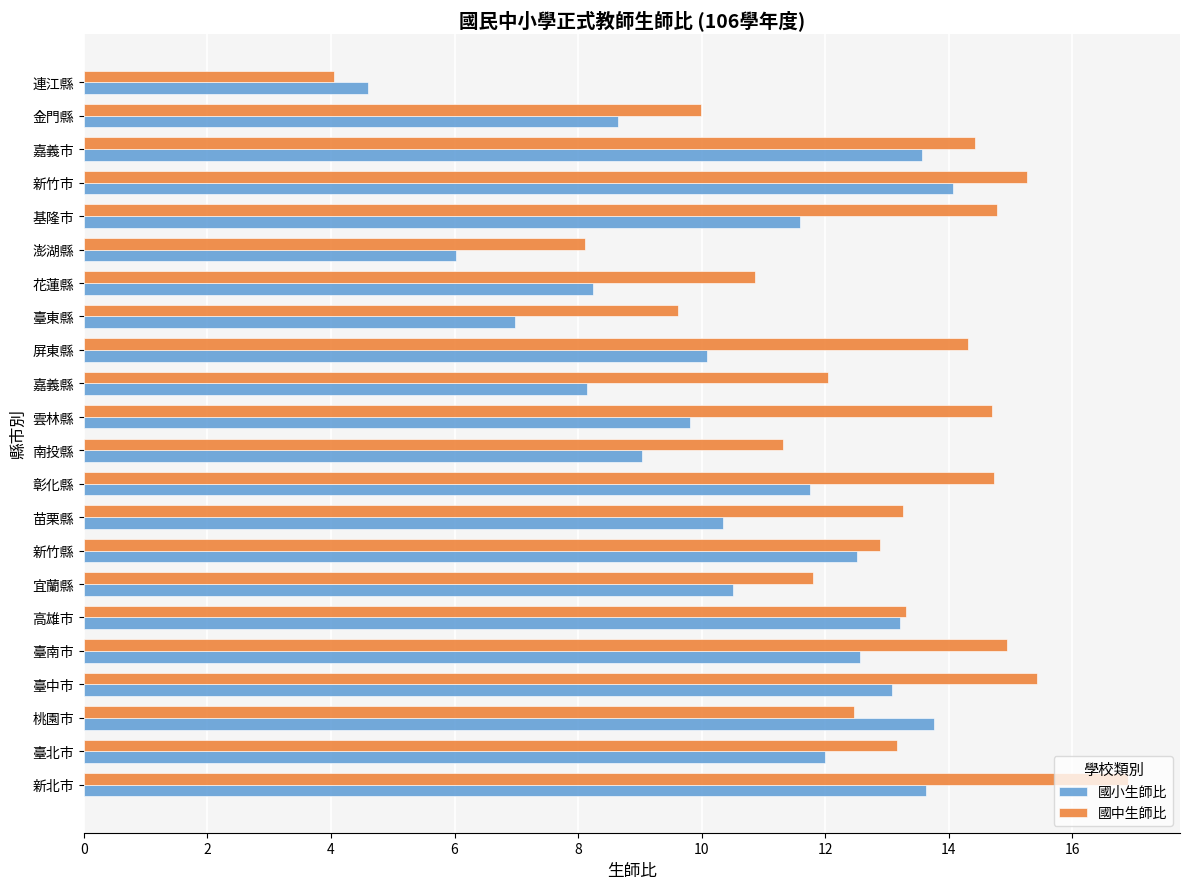

How many values in the 國小生師比 series are below 11?

11